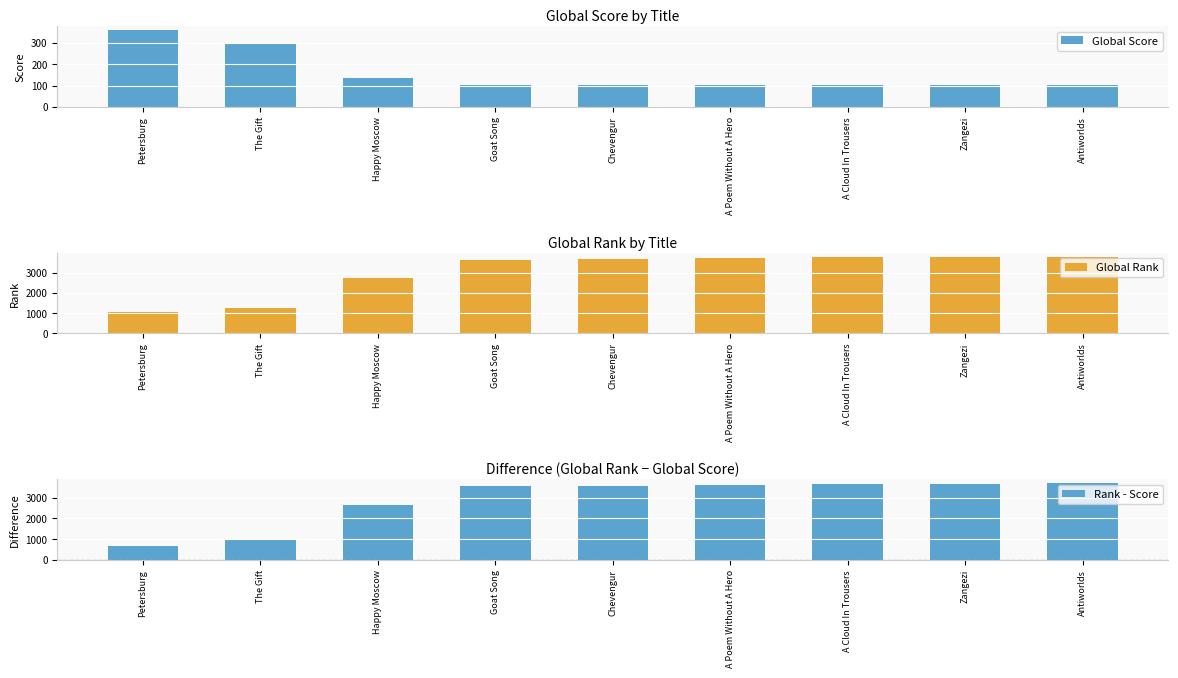

Reading left to right, extract all data points from this chart.

Global Score: 361	297	136	105	105	103	102	102	102
Global Rank: 1049	1276	2762	3650	3653	3729	3771	3780	3794
Rank - Score: 688	979	2626	3545	3548	3626	3669	3678	3692